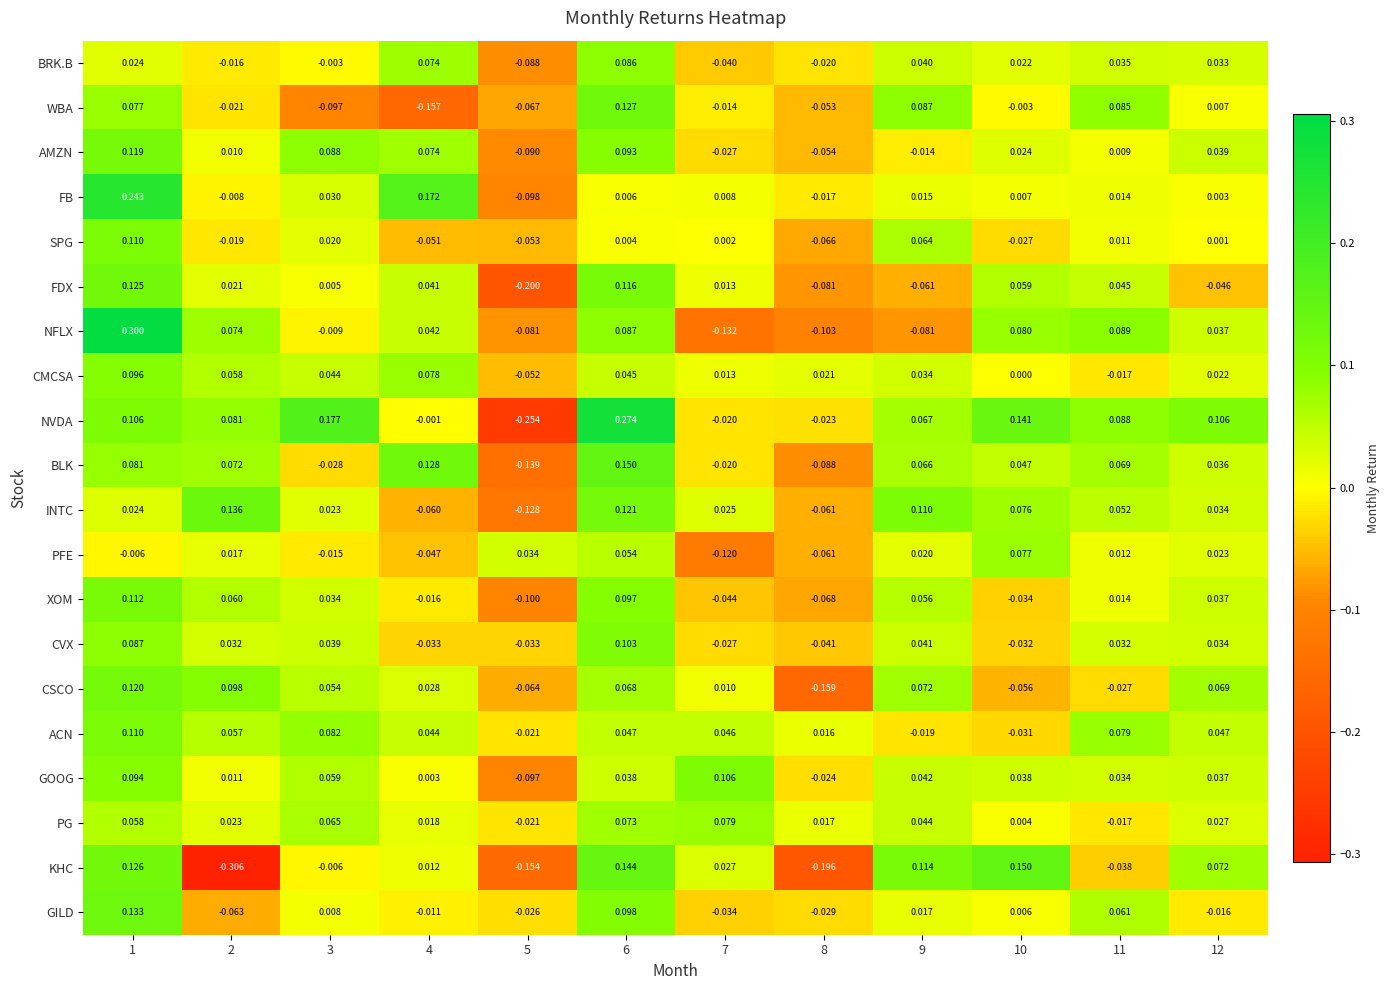

How many distinct data groups are displayed?

20